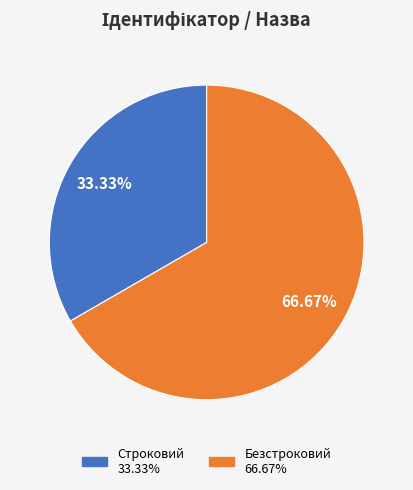

Is the sum of Строковий and Безстроковий greater than half?

Yes